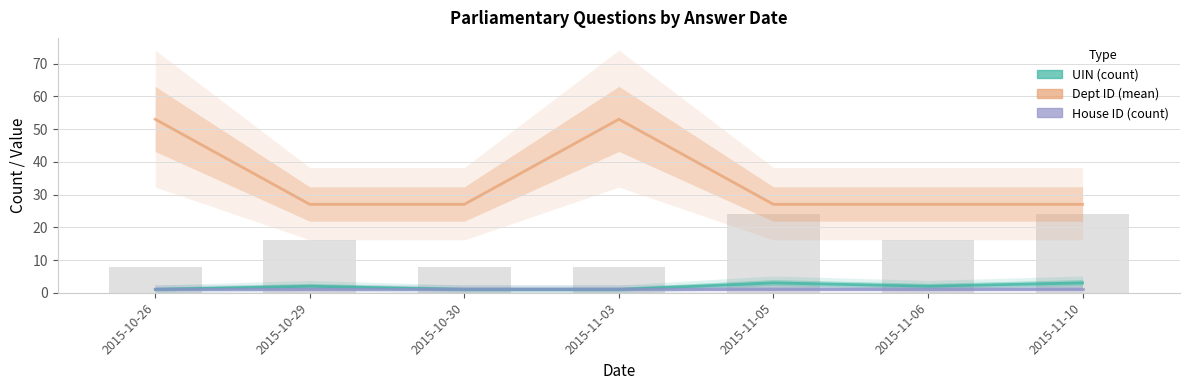

Which series has the largest total across all categories?

Dept ID (mean)